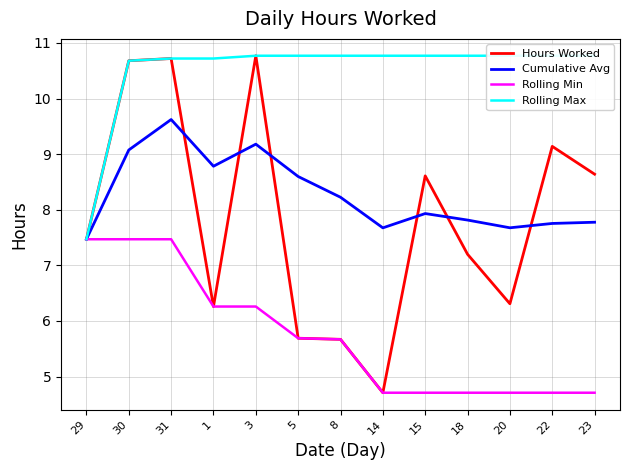

Is this an area chart (filled region under the line)?

No